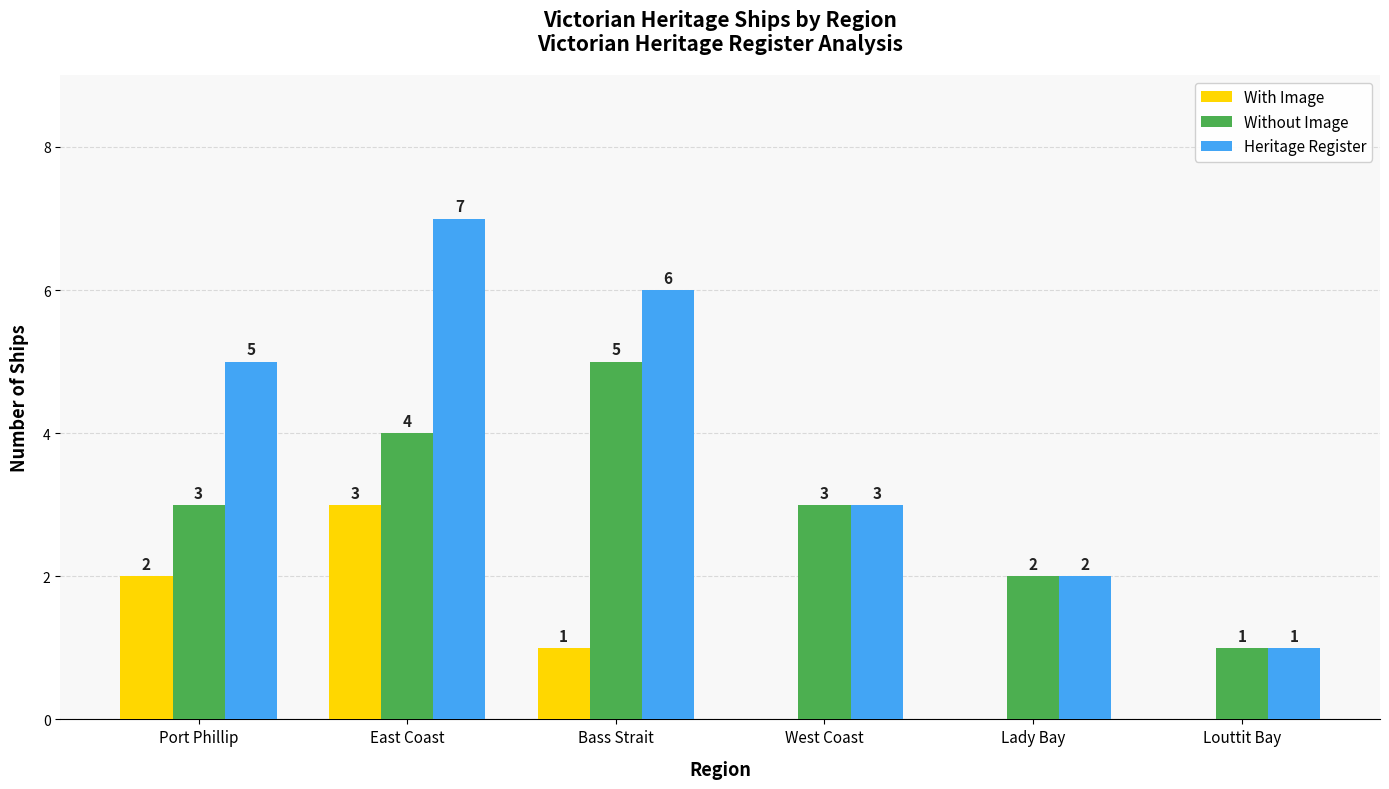

What is the approximate value of Heritage Register at Port Phillip?

5